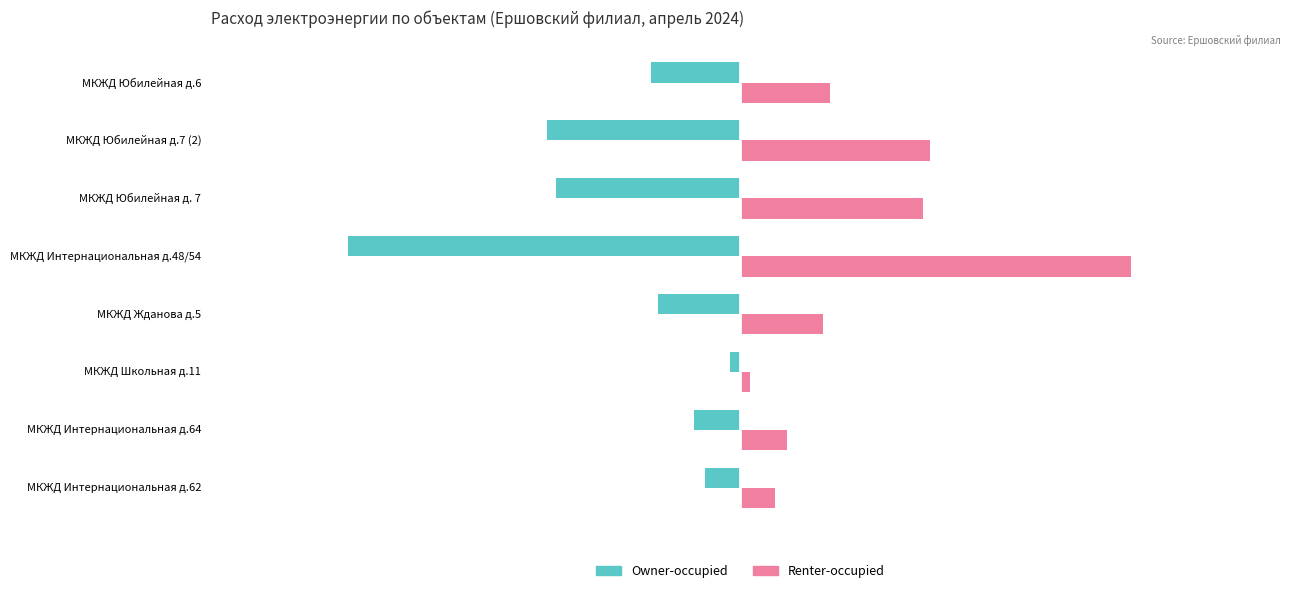

Rank the series by their maximum value, from highest to lowest.

Renter-occupied, Owner-occupied